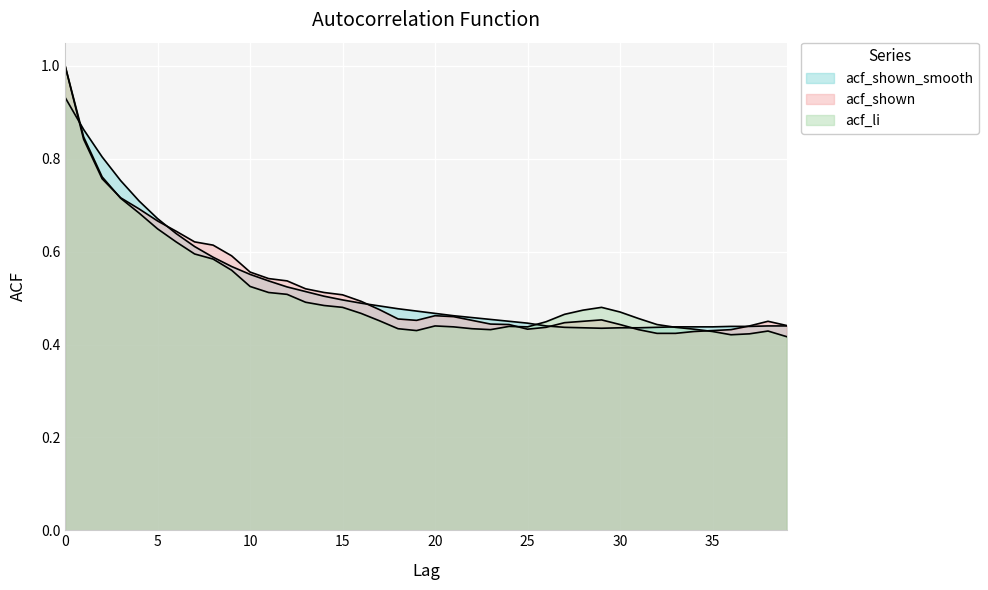

Between which two adjacent categories do acf_shown and acf_li first intersect?

2 and 3